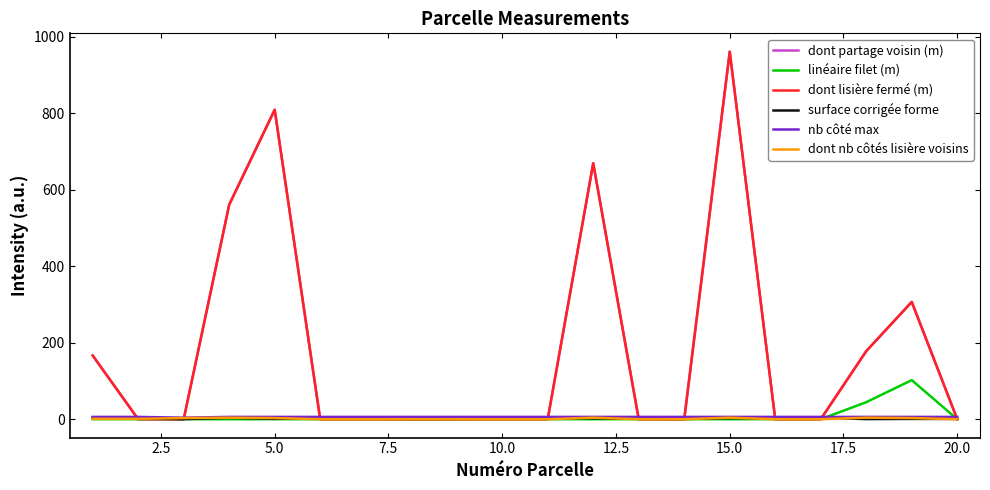

How many lines are shown in the chart?

6